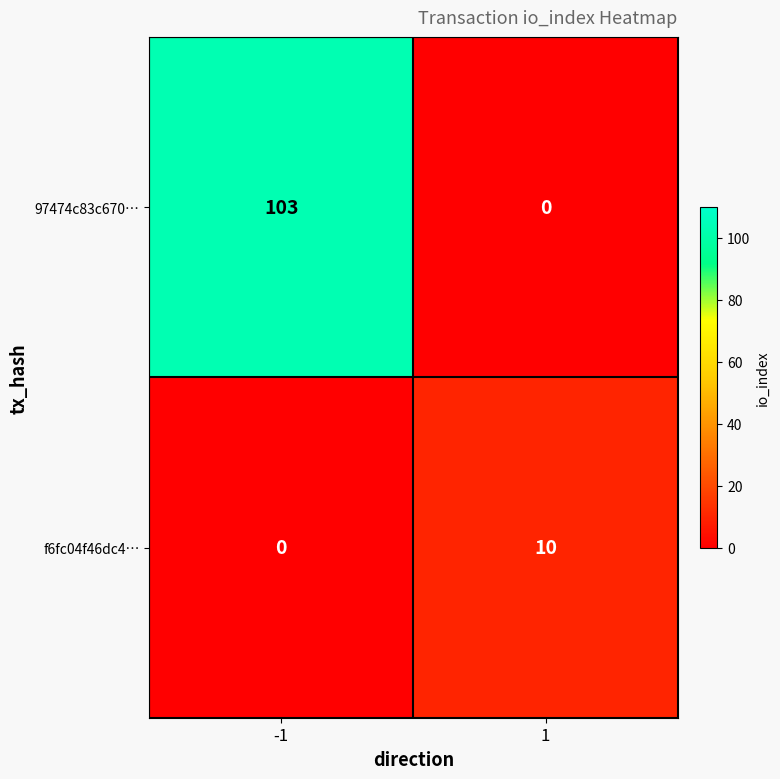

The value of 97474c83c670… at -1 is 24. True or false?

False